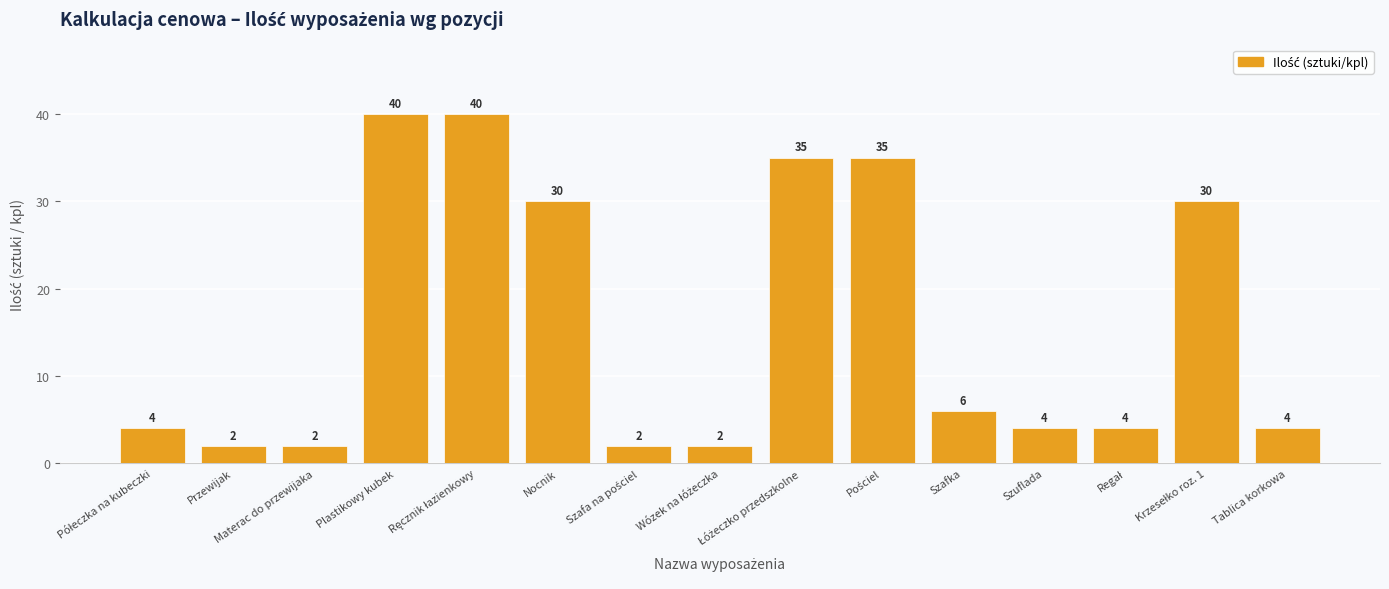

Is it true that the value at Plastikowy kubek is 40?

True